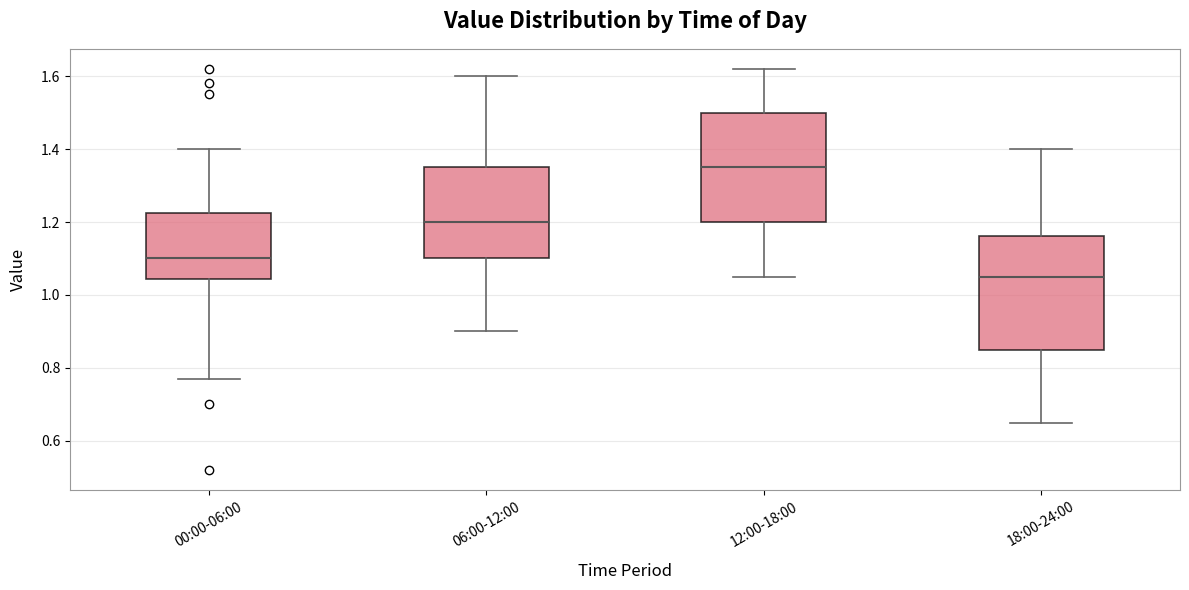

Reading left to right, read every box against the y-axis: the position of its median line, the range the box covers, and the ends of its whiskers. The values are not printed on the chart, so give them approximately, as read against the axis.

00:00-06:00: median 1.10, box 1.04 to 1.22, whiskers 0.78 to 1.40
06:00-12:00: median 1.20, box 1.10 to 1.36, whiskers 0.90 to 1.60
12:00-18:00: median 1.36, box 1.20 to 1.50, whiskers 1.06 to 1.62
18:00-24:00: median 1.06, box 0.86 to 1.16, whiskers 0.66 to 1.40